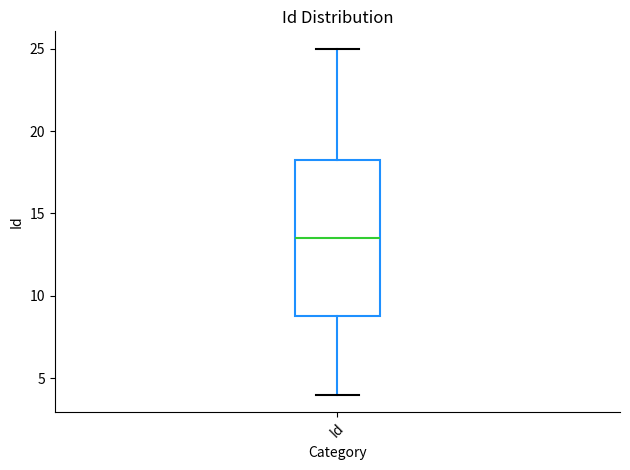

Read this box plot against the y-axis: the position of the median line, the range covered by the box, and the ends of both whiskers. The values are not printed on the chart, so give them approximately, as read against the axis.

median 13.5, box 9.0 to 18.5, whiskers 4.0 to 25.0